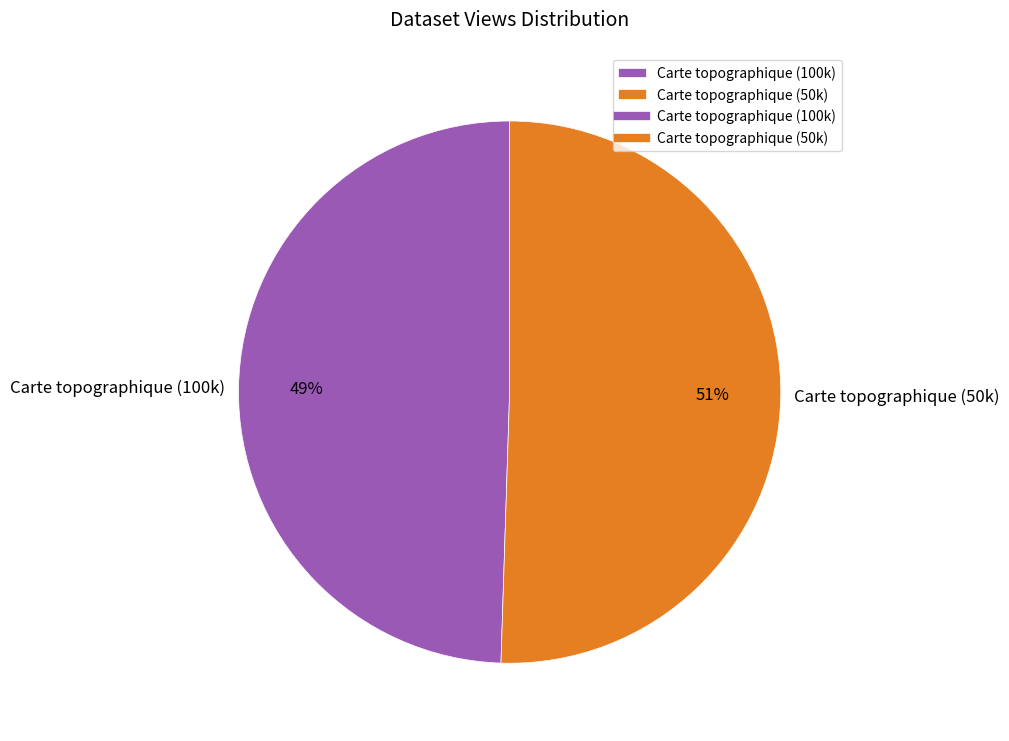

Is there any slice that represents more than half of the pie?

Yes